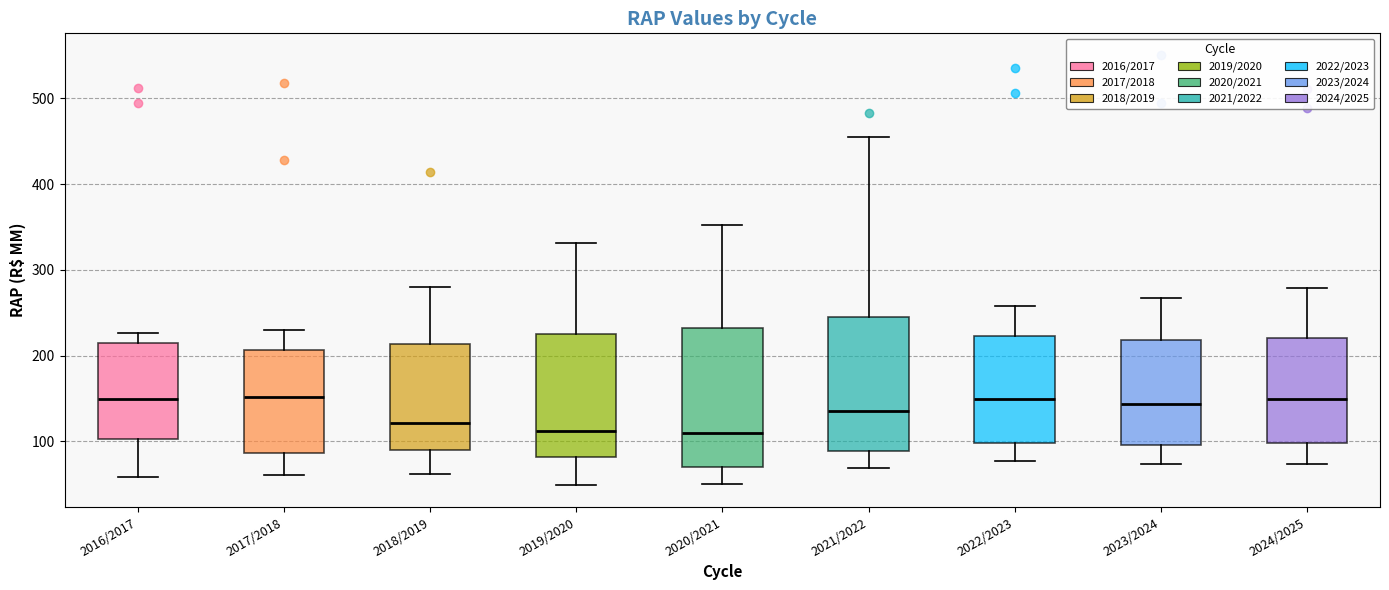

Where does the upper whisker of the box for 2018/2019 end on the y-axis? The values are not printed on the chart, so give them approximately, as read against the axis.

280